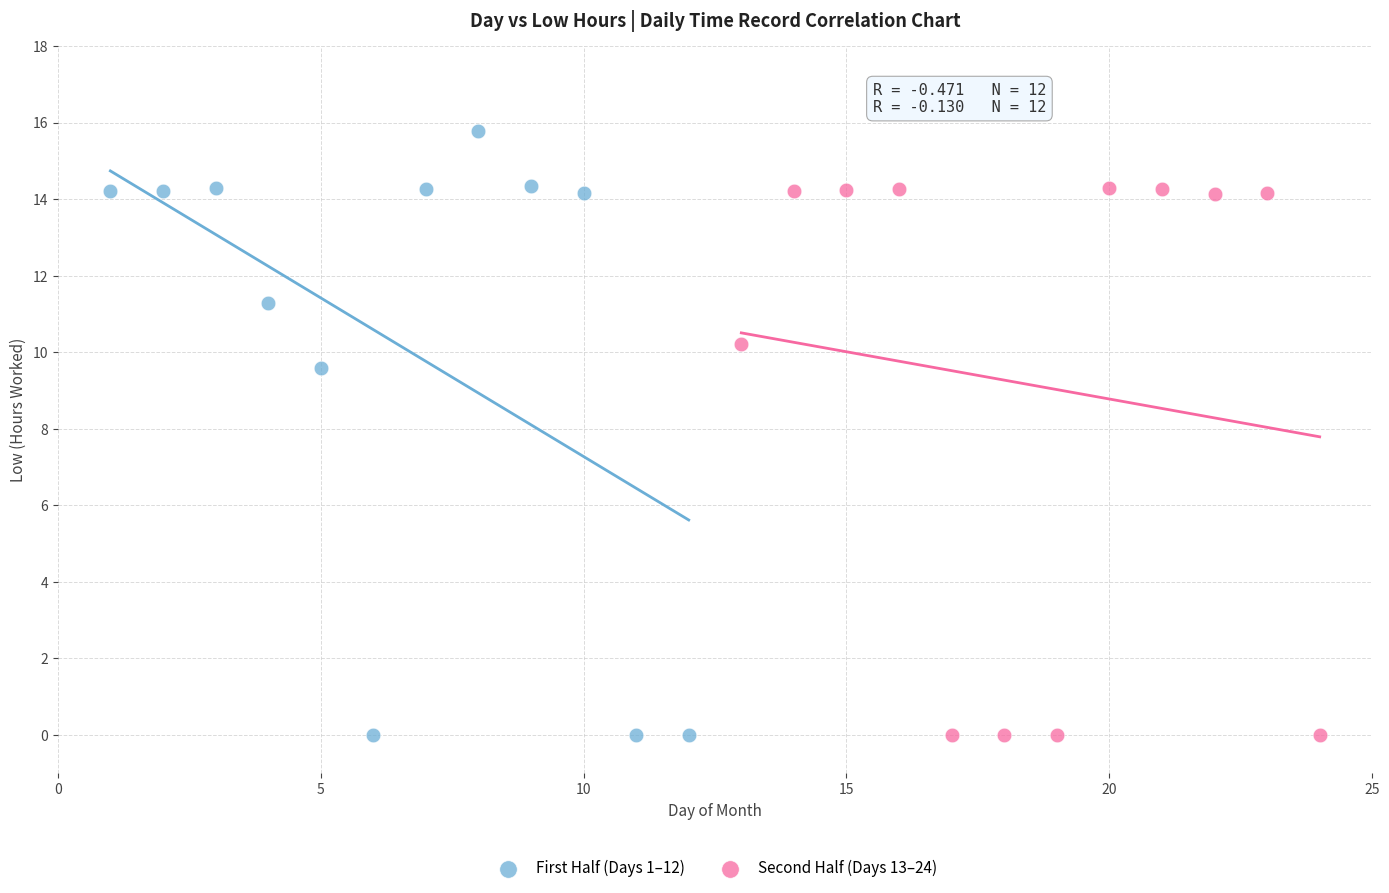

Which series has the widest spread of Y values?

First Half (Days 1–12)